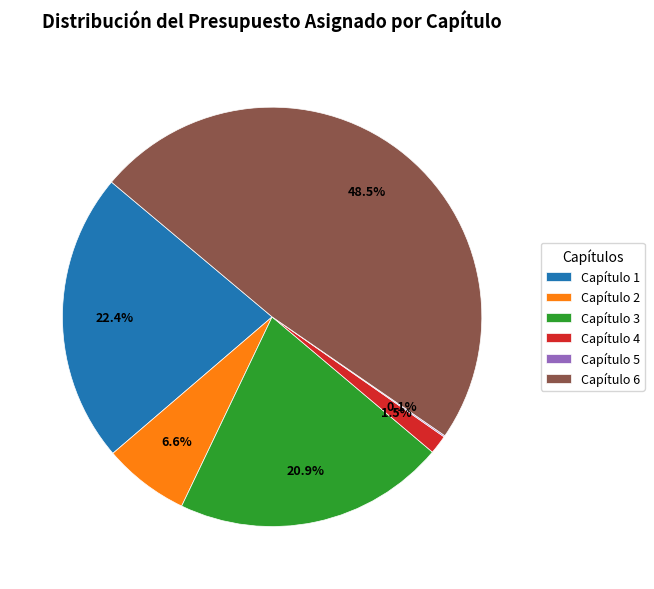

Does Capítulo 1 represent more than half of the total?

No